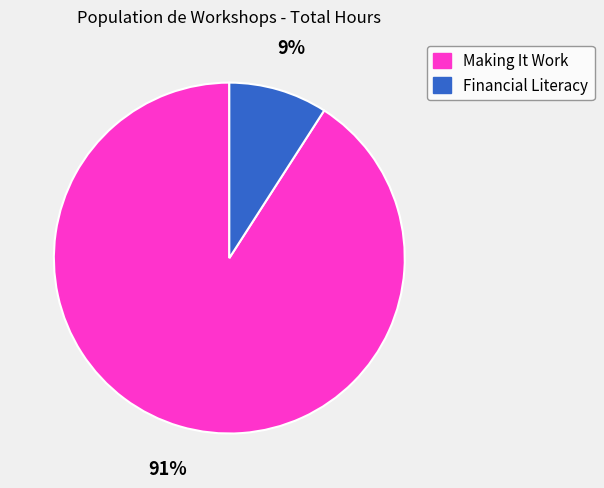

To the nearest percent, what is the difference between the Making It Work and Financial Literacy slice percentages?

82%